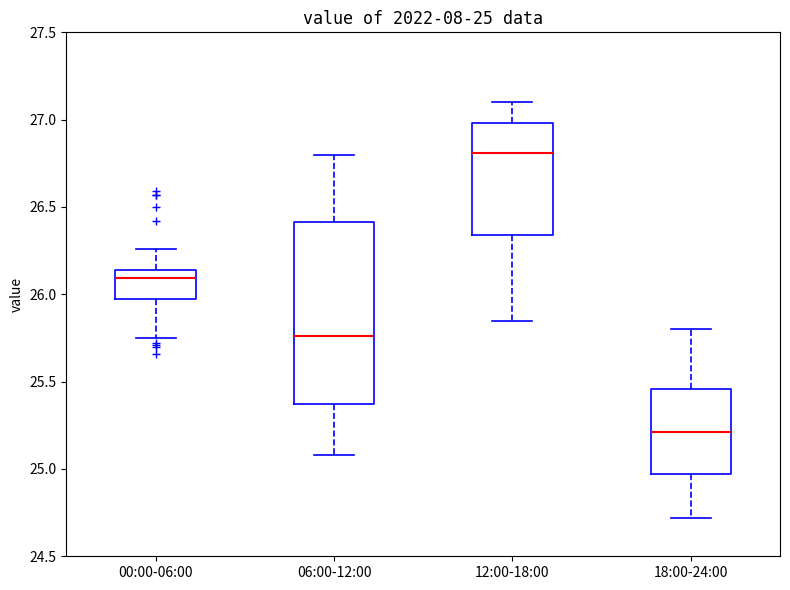

Which box has the highest median line?

12:00-18:00